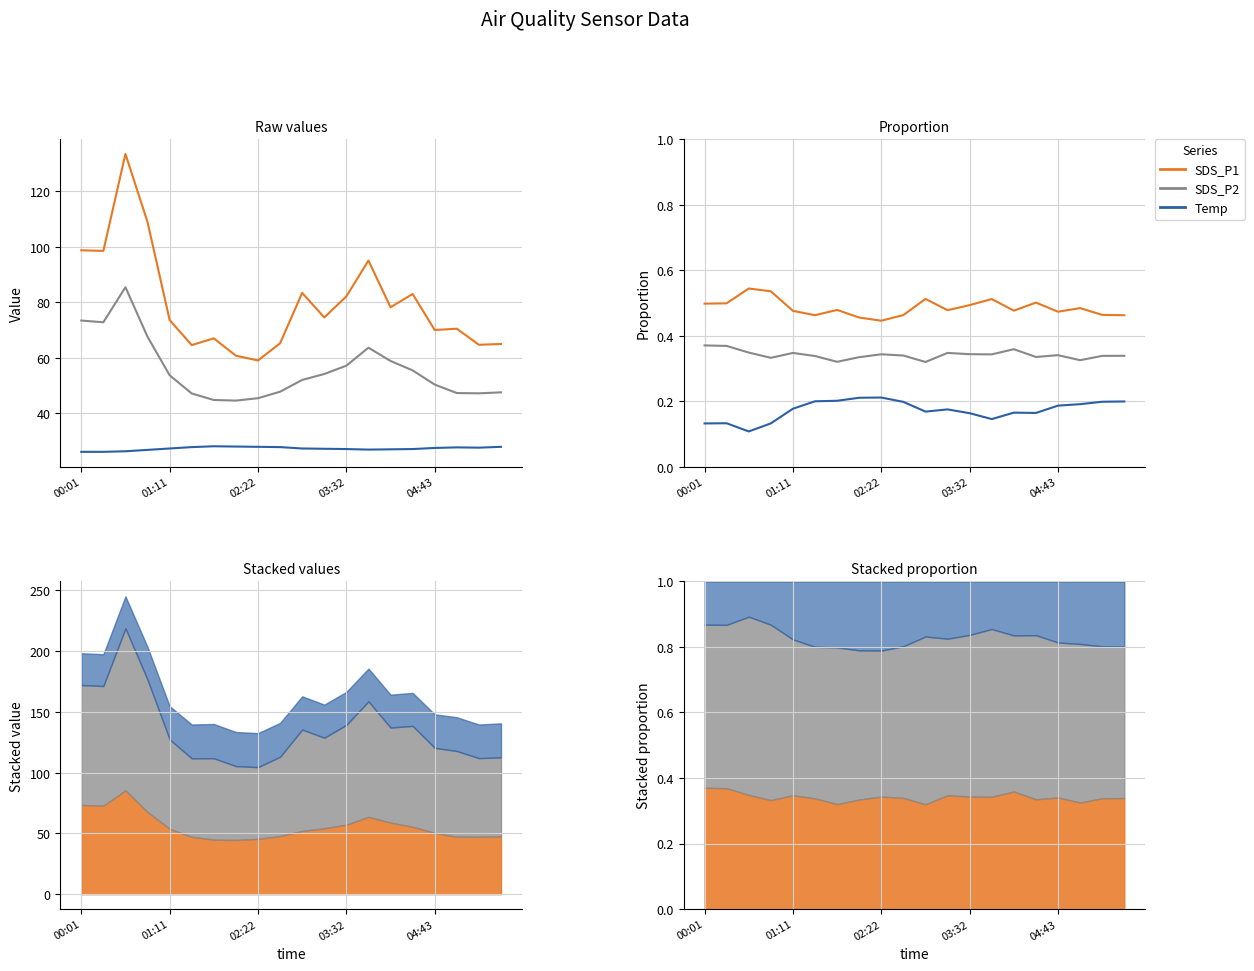

At which label does SDS_P1 reach its minimum?

02:22